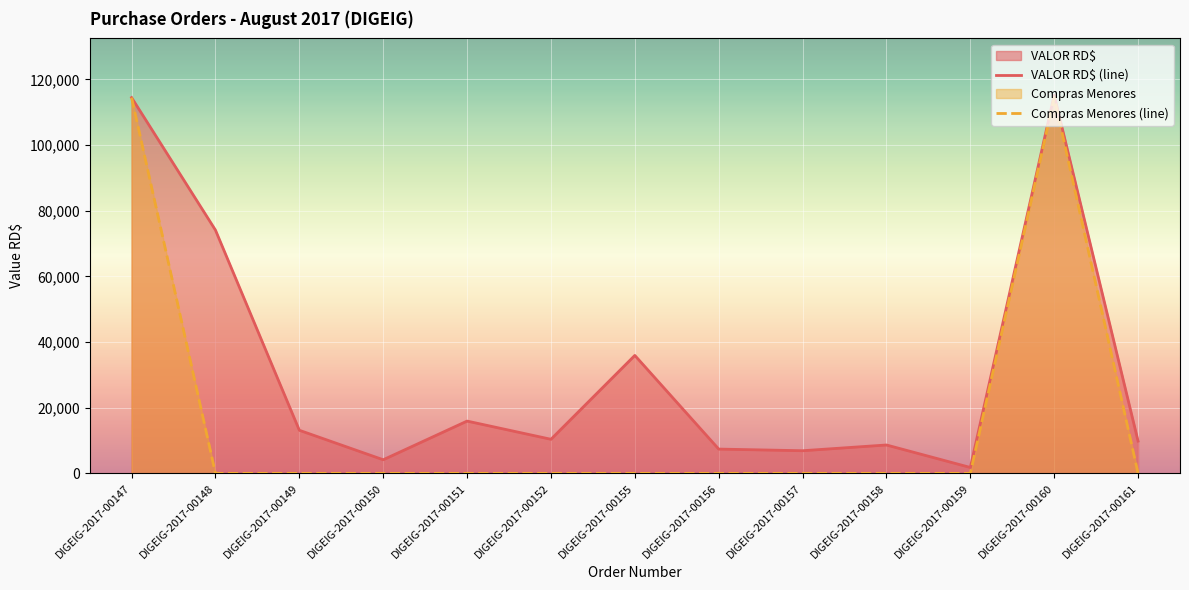

What is the spread (max minus min) of values at DIGEIG-2017-00148?

74091.4